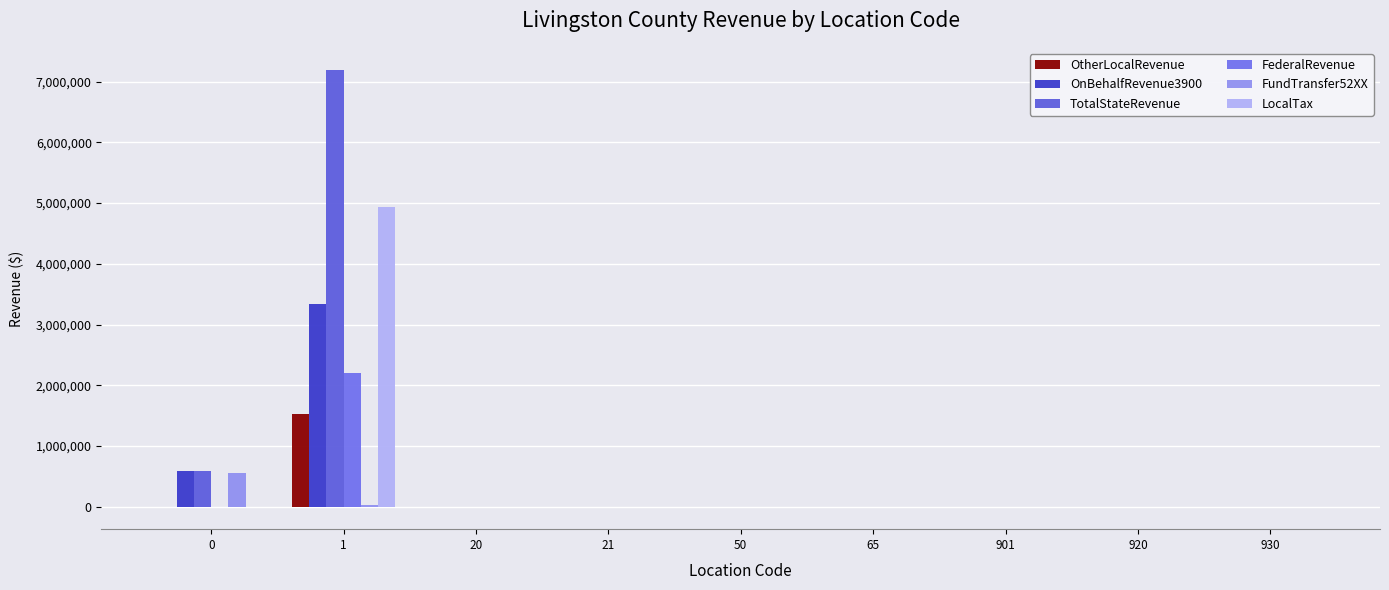

How many data points does each series have?

9